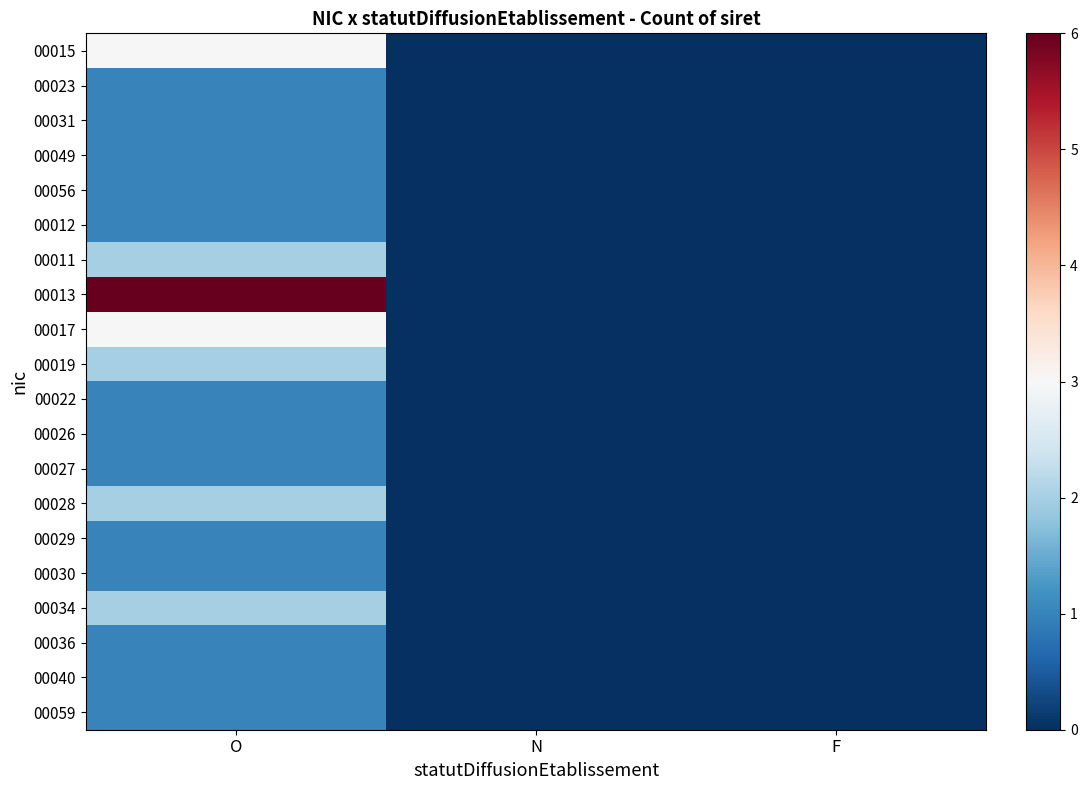

Which series has the largest total across all categories?

00013